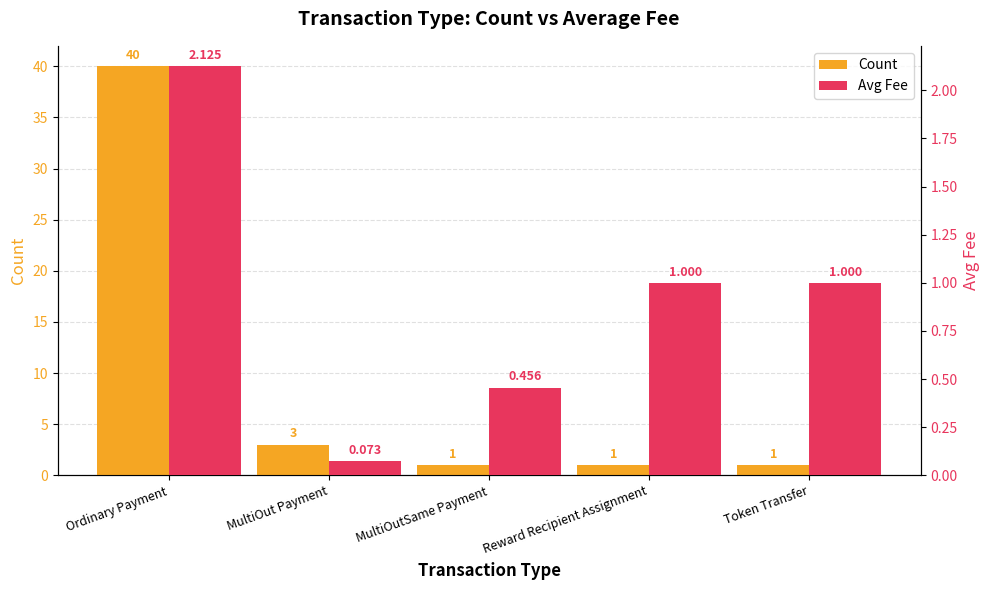

Reading left to right, list all the values displayed in this chart.

Count: Ordinary Payment=40.0	MultiOut Payment=3.0	MultiOutSame Payment=1.0	Reward Recipient Assignment=1.0	Token Transfer=1.0
Avg Fee: Ordinary Payment=2.1	MultiOut Payment=0.1	MultiOutSame Payment=0.5	Reward Recipient Assignment=1.0	Token Transfer=1.0